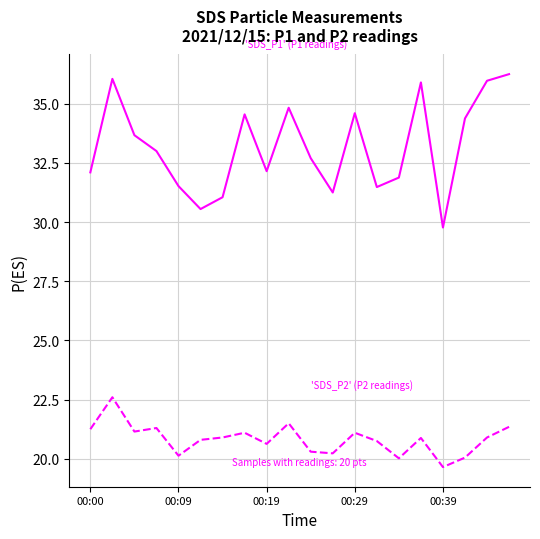

True or false: SDS_P1 has a value of 58.0 at 15.

False